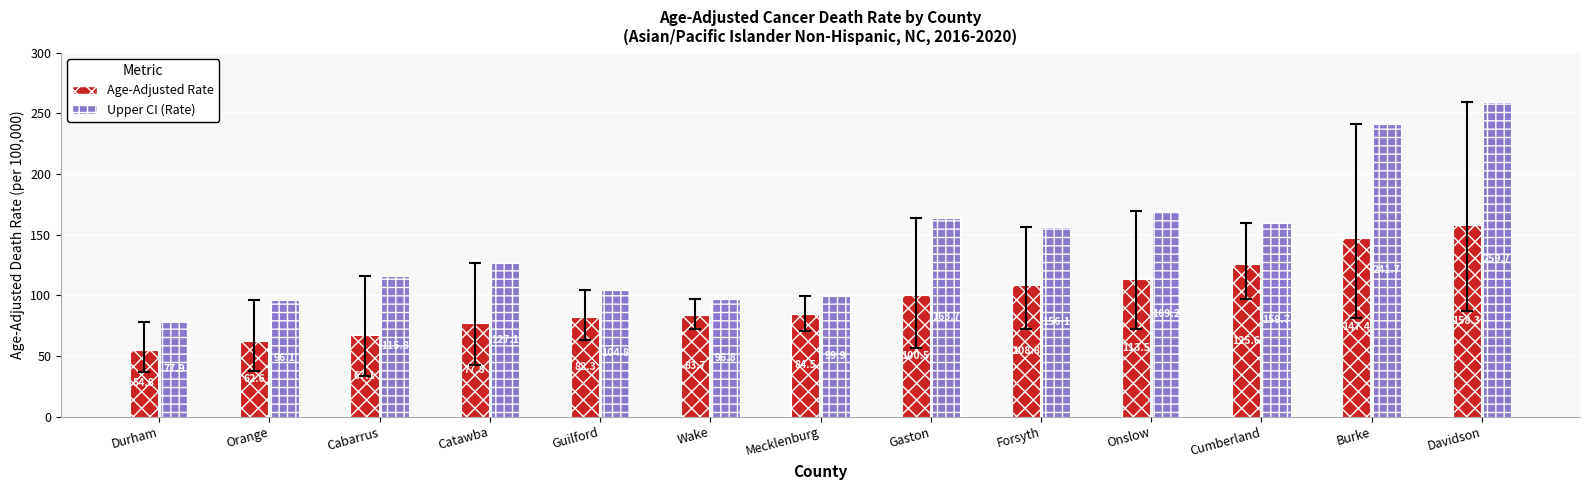

What position from the right is Burke?

2